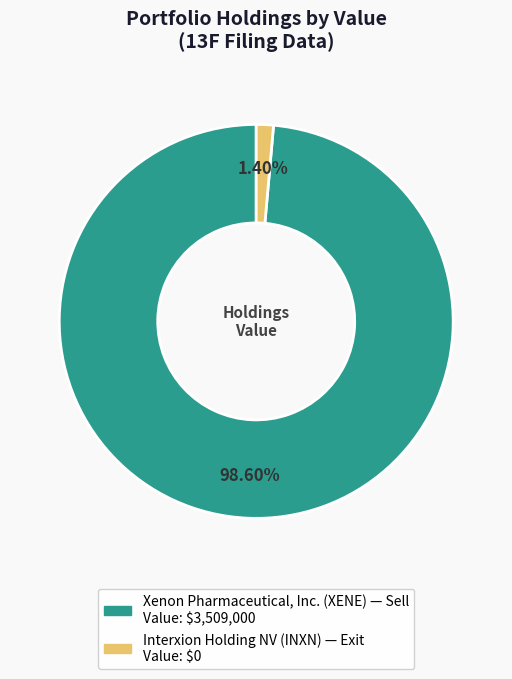

Does Interxion Holding NV account for over 50% of the chart?

No